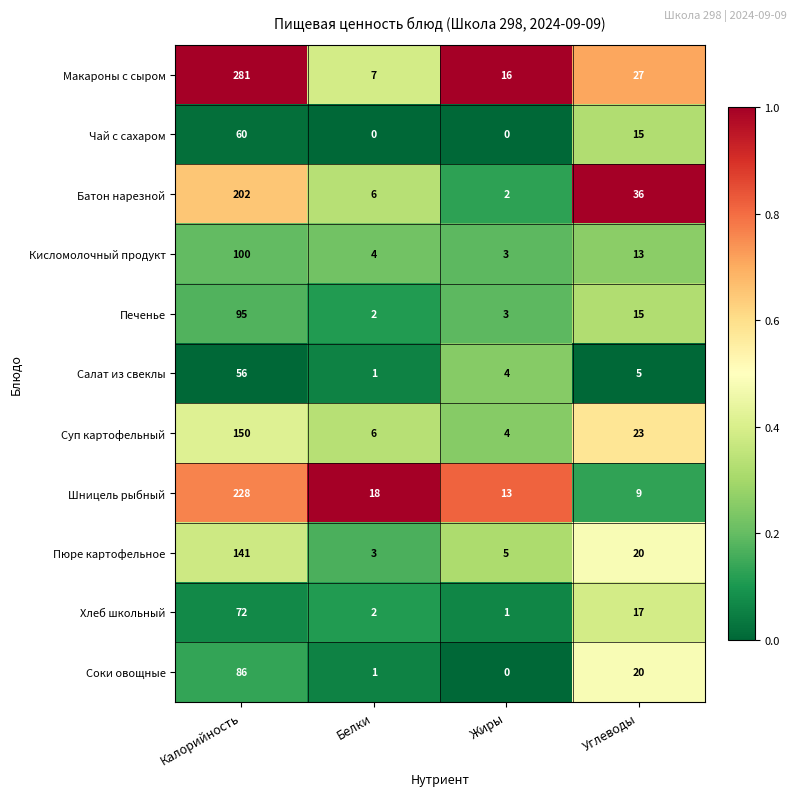

At how many categories does at least one series exceed 0?

4